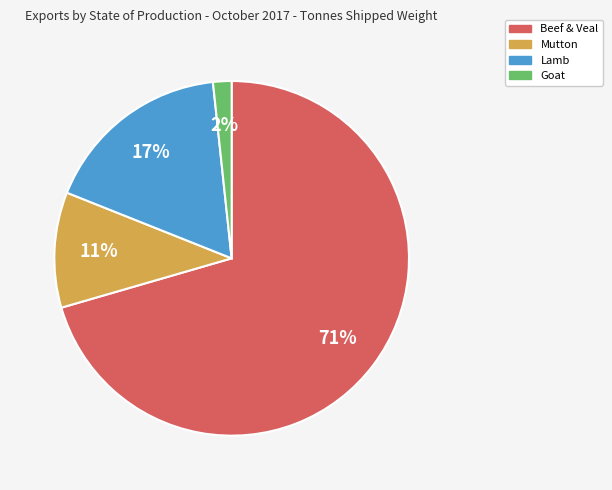

To the nearest percent, what is the average slice percentage?

25%